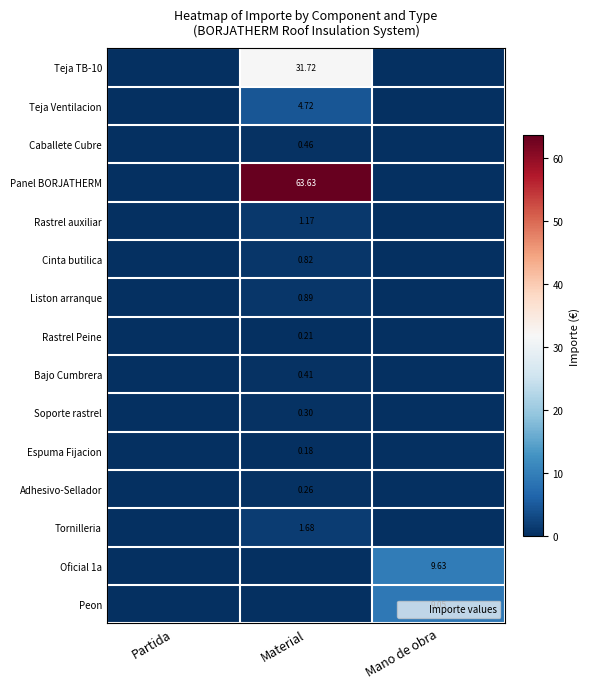

The Teja Ventilacion series shows 4.7 at Material. True or false?

True